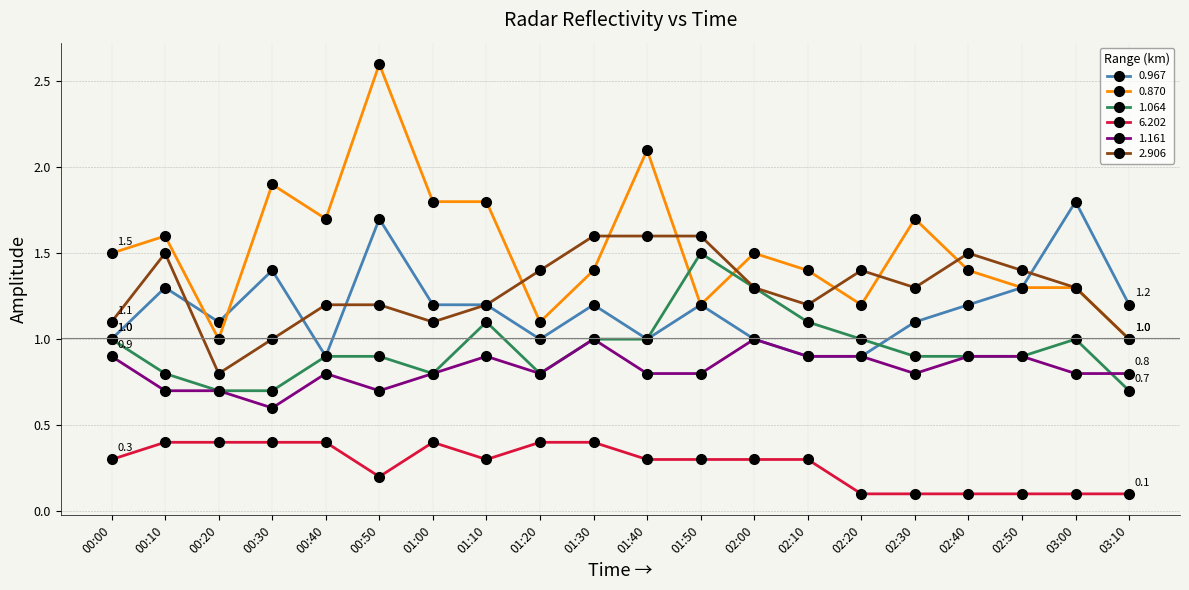

What is the difference between the highest and lowest values at 01:50?

1.3